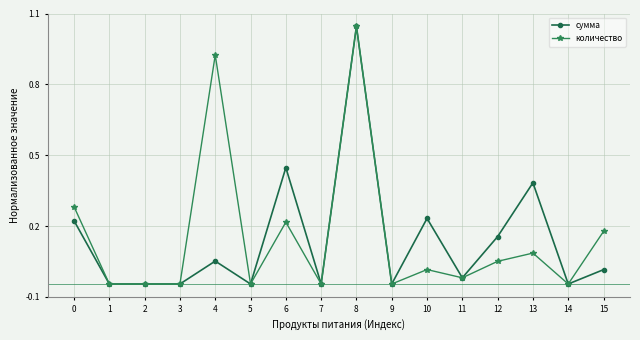

What are all the series names shown in the legend?

сумма, количество